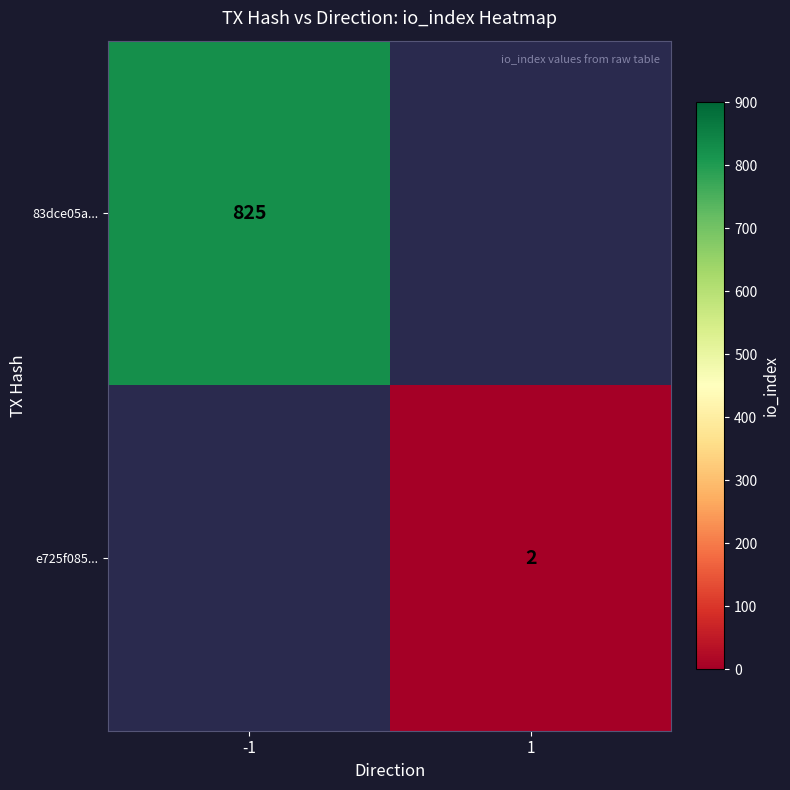

Count the number of data series in this chart.

2